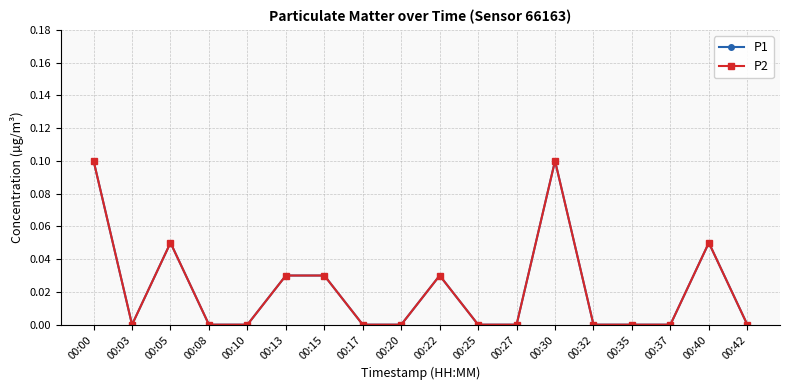

True or false: P2 and P1 intersect in this chart.

False